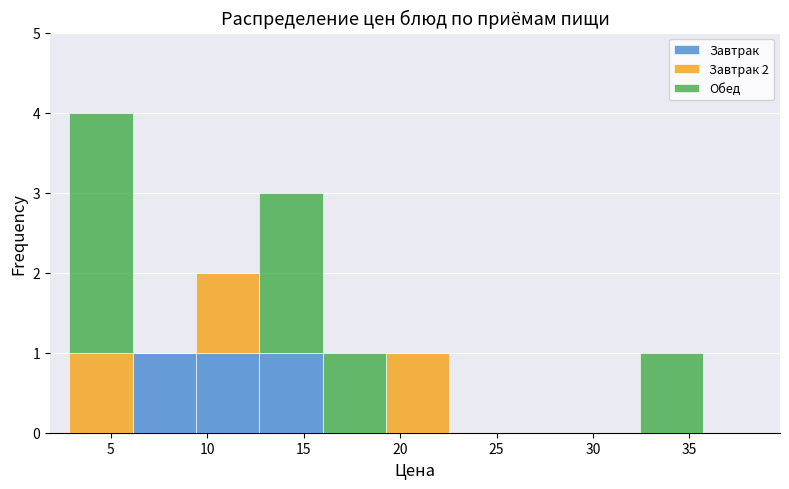

Which range on the x-axis has the tallest stacked bar (by total height)?

3.0 to 6.0